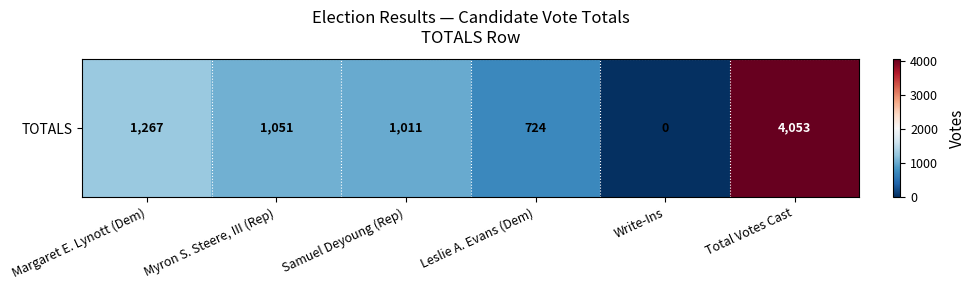

How many series are shown in this chart?

1